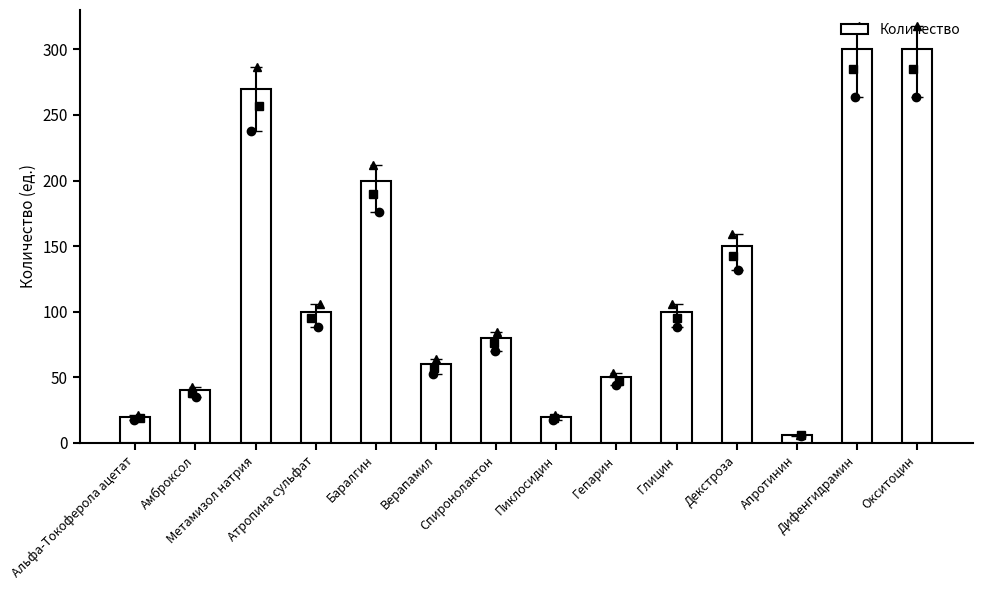

What is the label of the 14th bar from the right?

Альфа-Токоферола ацетат